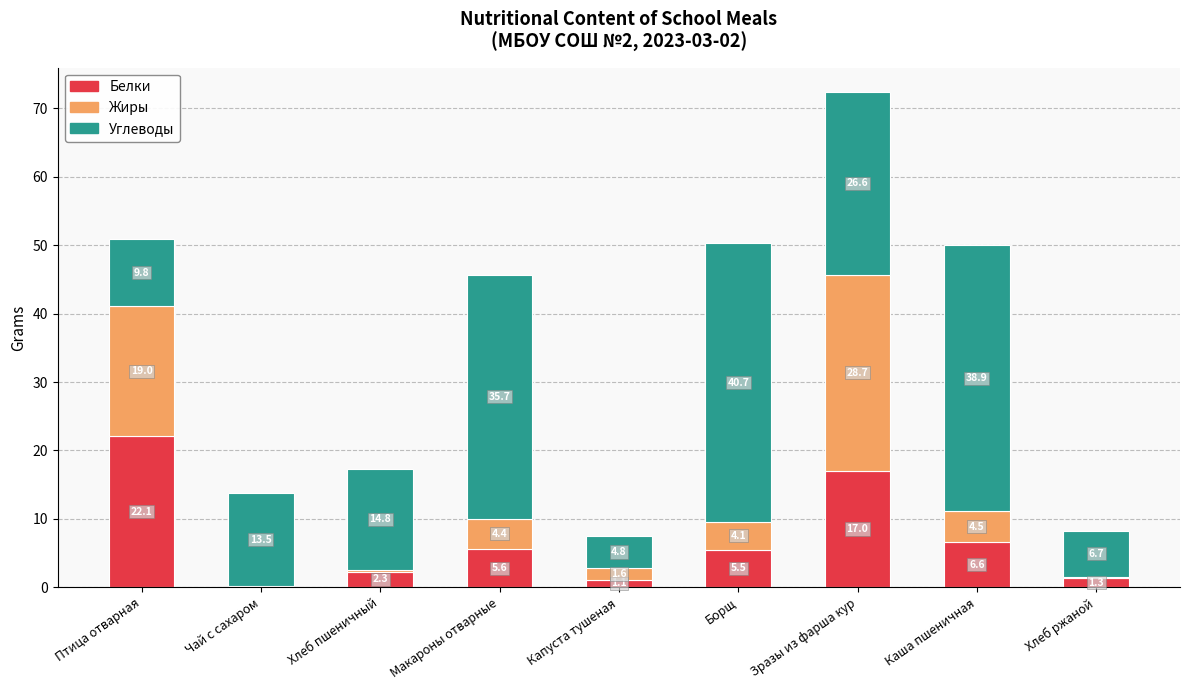

At which category is the sum across all series the highest?

Зразы из фарша кур